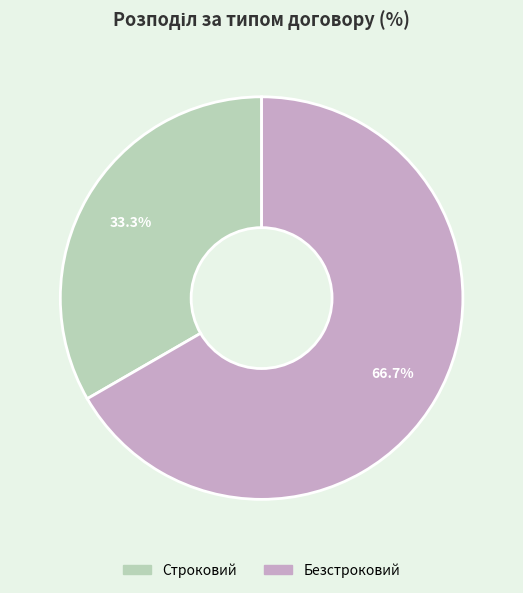

Count the number of slices in the pie.

2